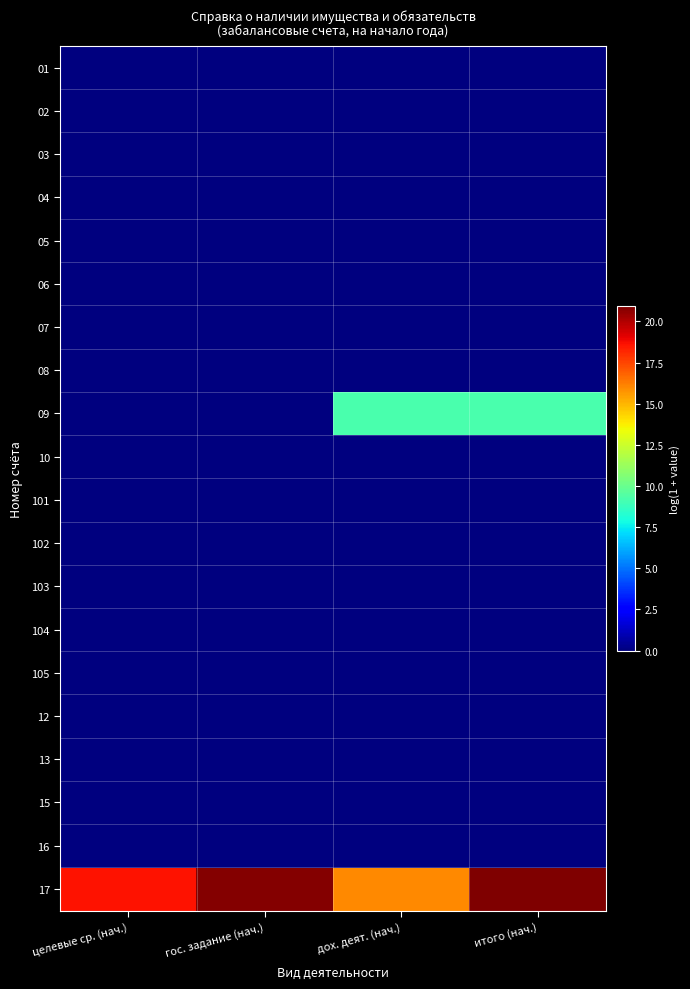

At how many categories does at least one series exceed 10?

4